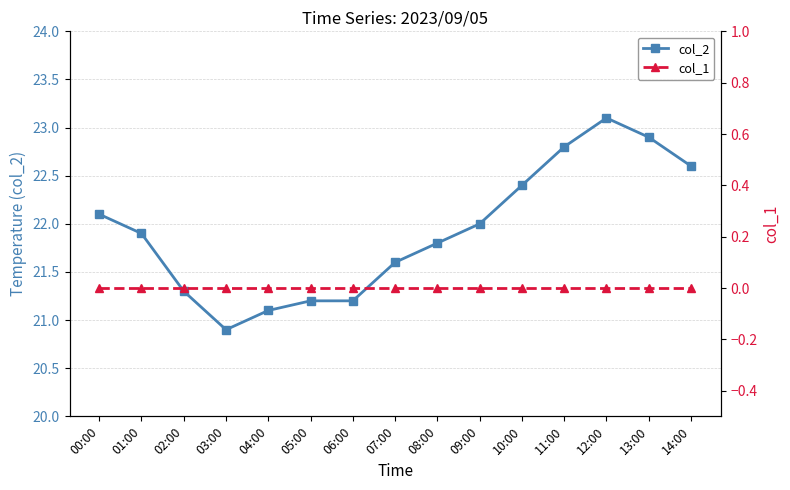

Which series has the widest spread of values?

col_2